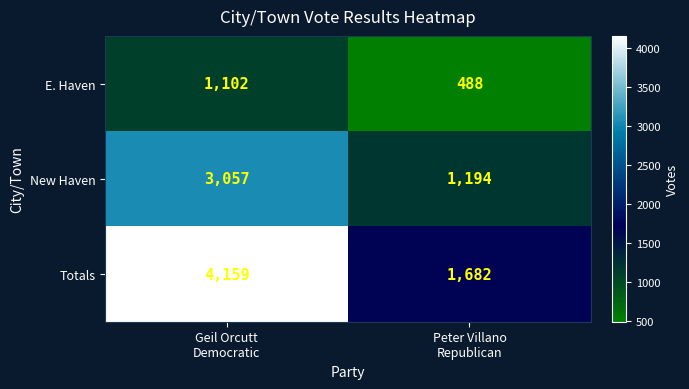

What is the maximum value for New Haven?

3057